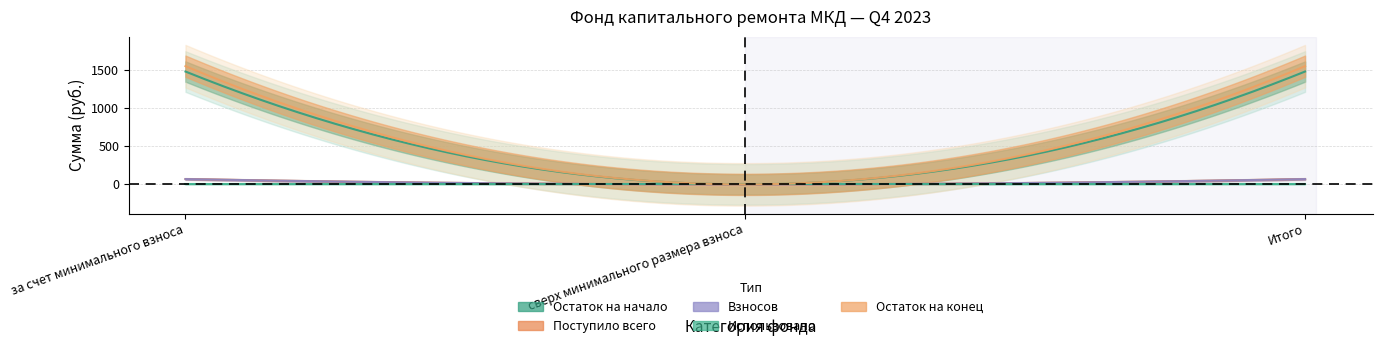

Where is Взносов nearest to the value 34?

2